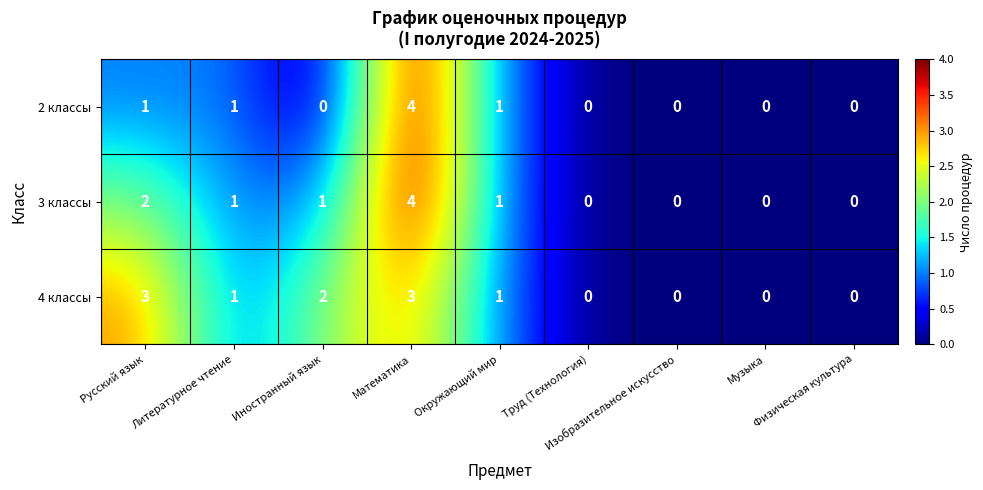

What is the difference between the maximum and minimum values in the 2 классы series?

4